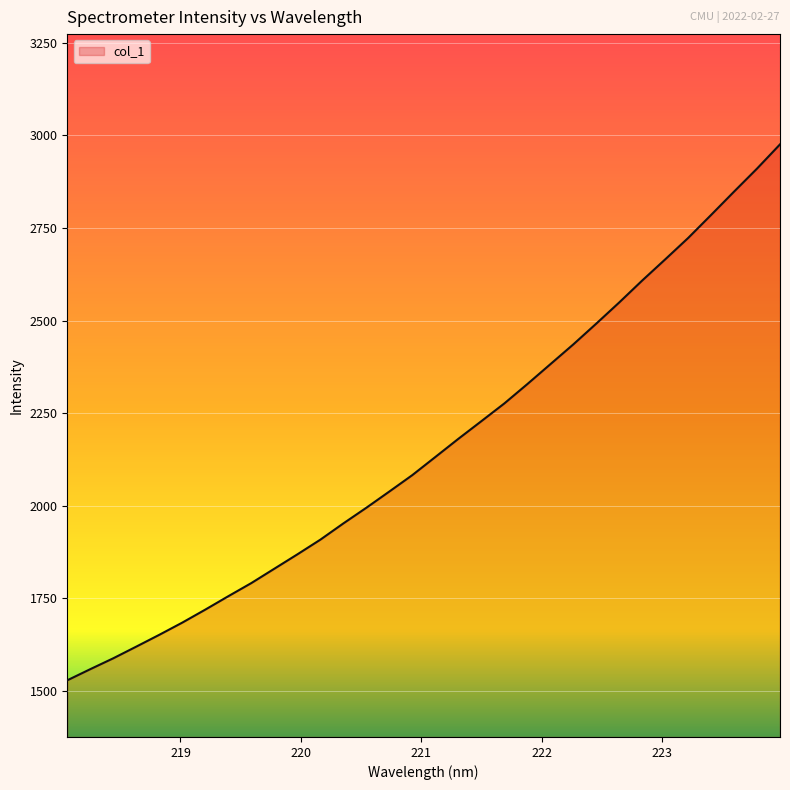

What is the difference between the maximum and minimum values?

1446.2